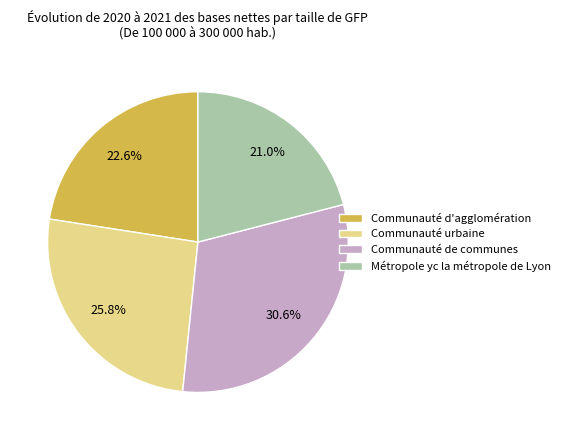

To the nearest percent, what is the average slice percentage?

25%